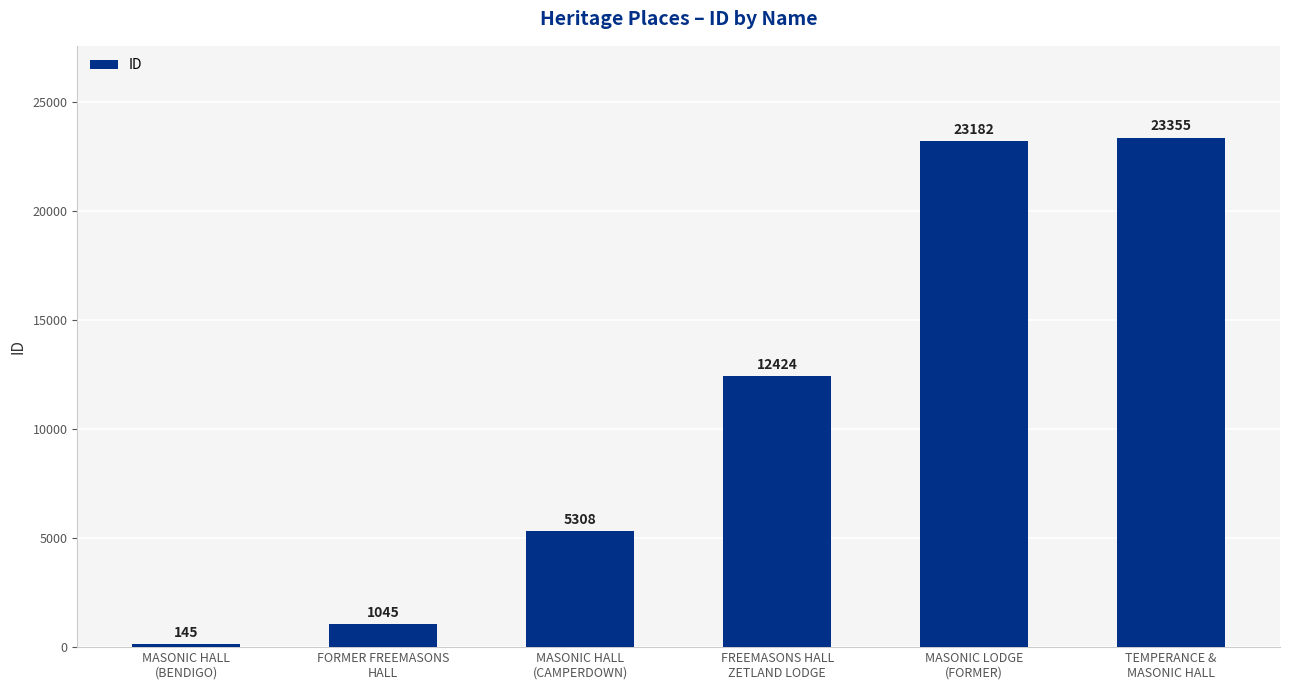

What is the value of the 1st bar from the left?

145